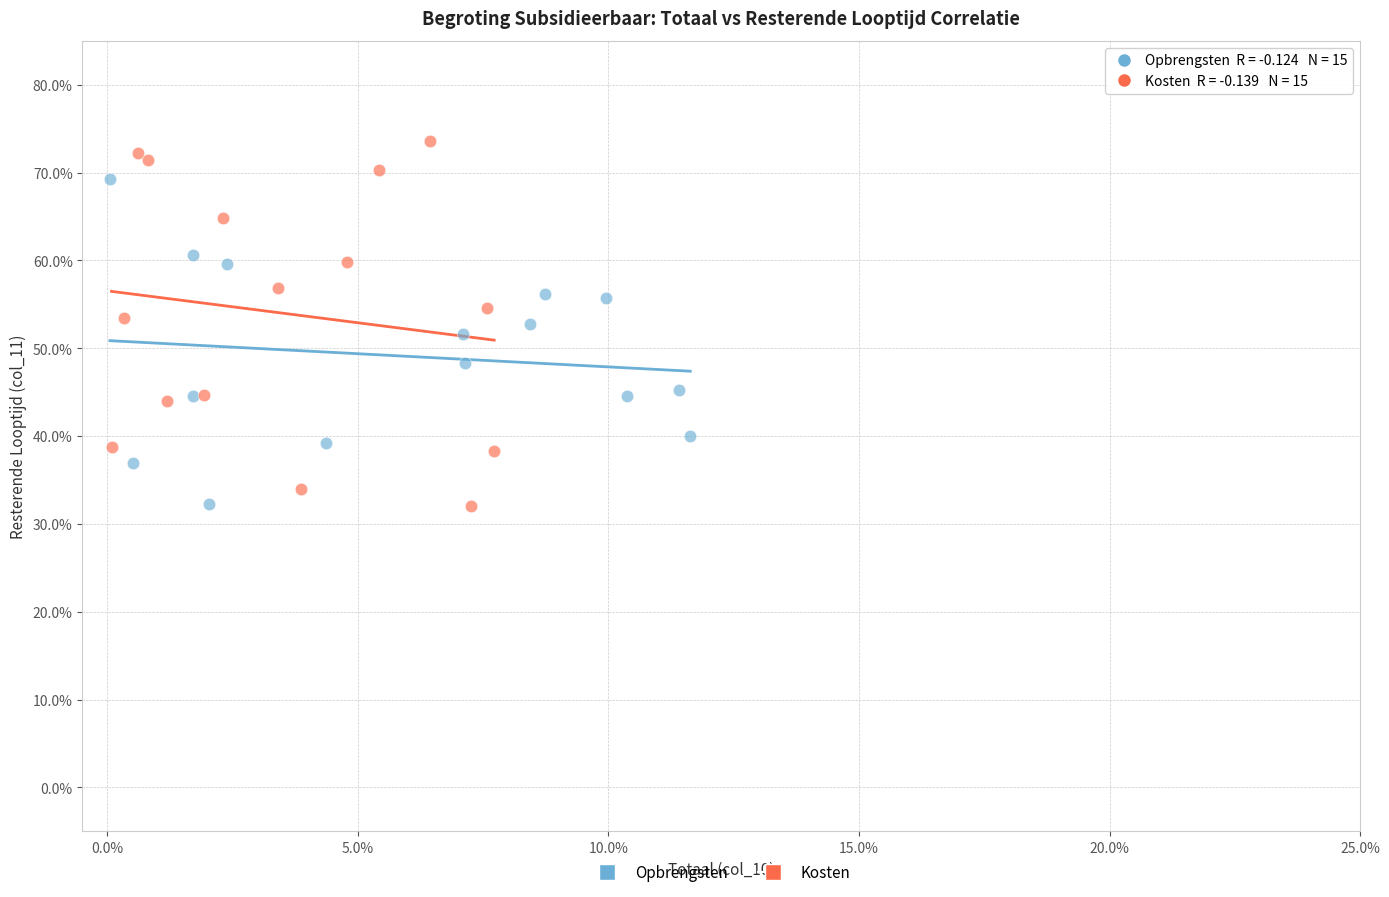

Which series contains the highest Y value?

Kosten